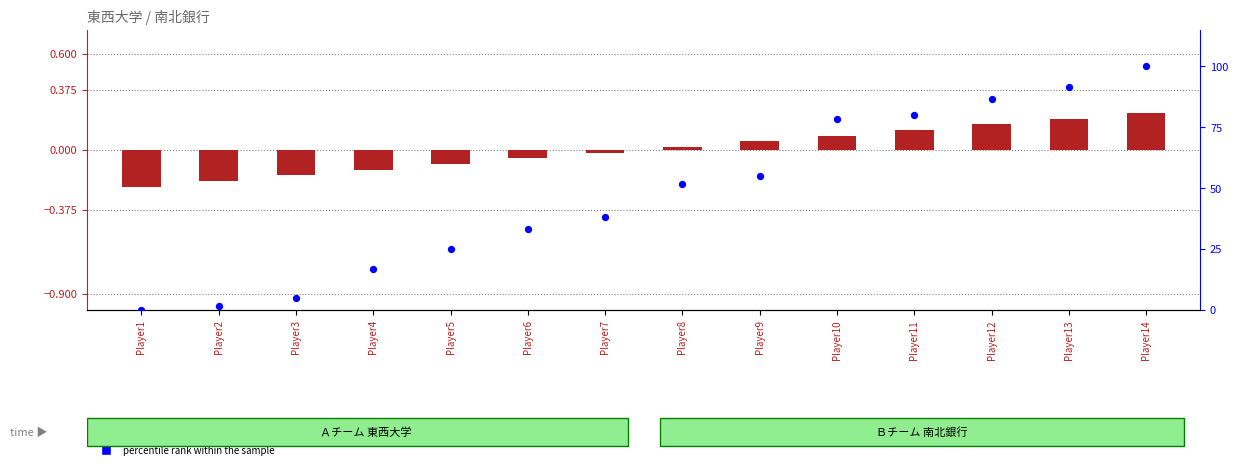

What is the total value across all series at Player12?

86.8